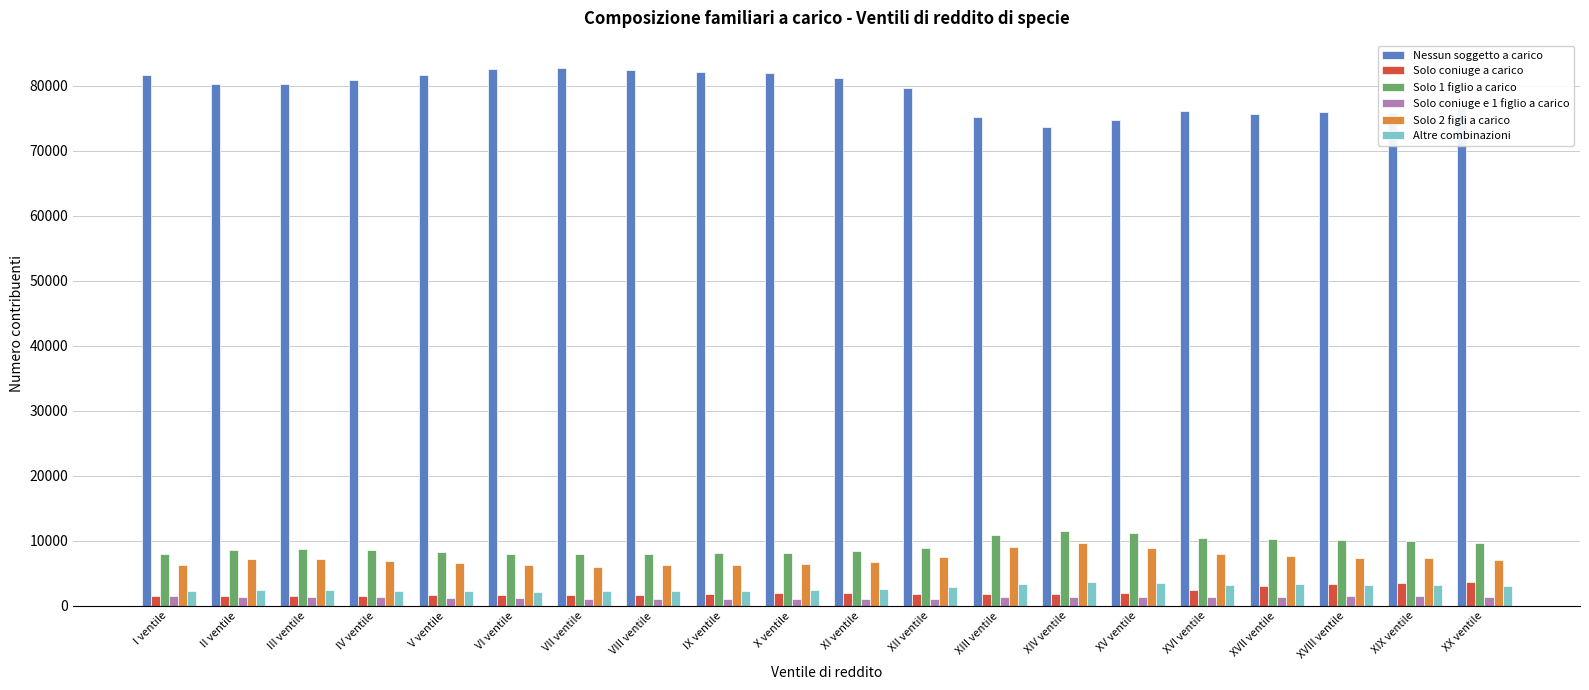

Which series has the largest total across all categories?

Nessun soggetto a carico